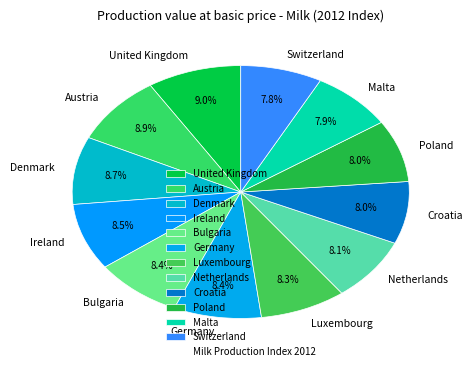

Count the number of slices in the pie.

12